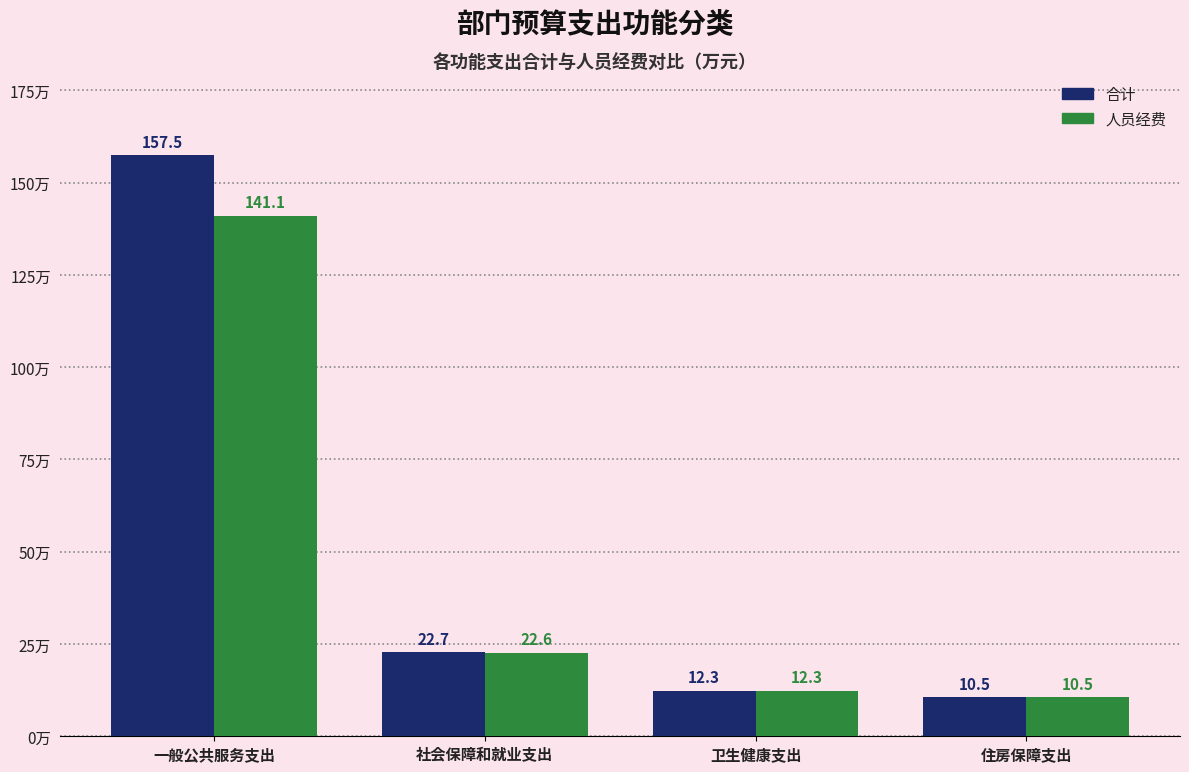

The 合计 series shows 22.7 at 社会保障和就业支出. True or false?

True